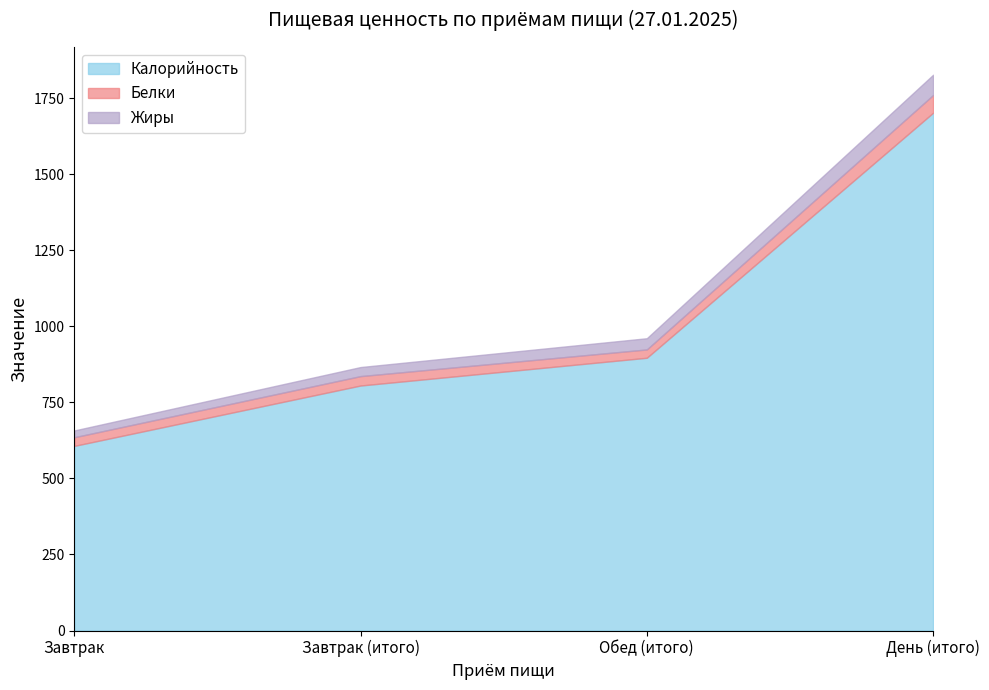

The value of Жиры at День (итого) is 1827.3. True or false?

True